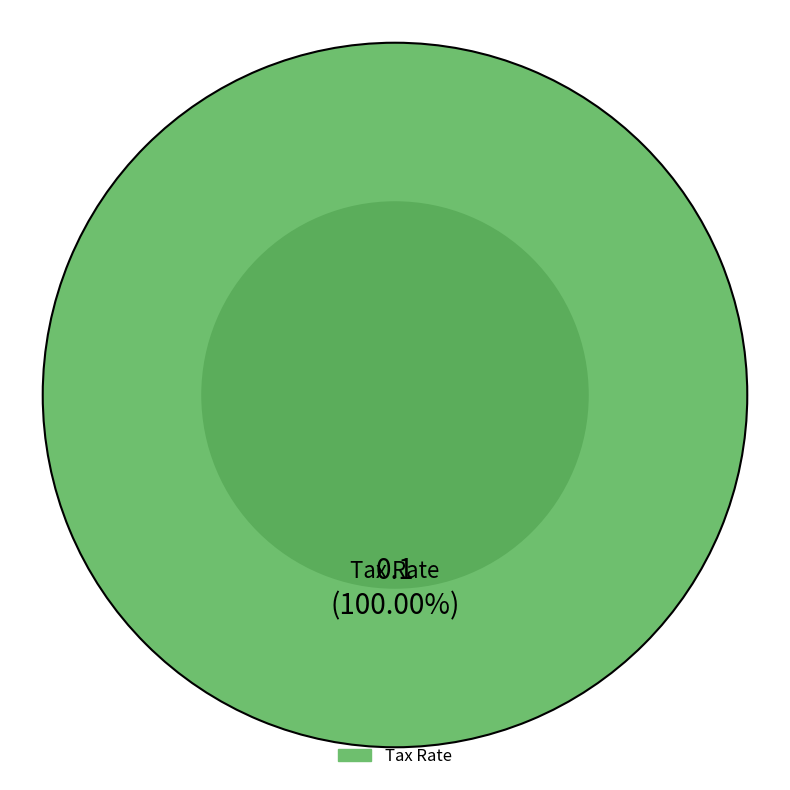

Does any single category account for the majority?

Yes